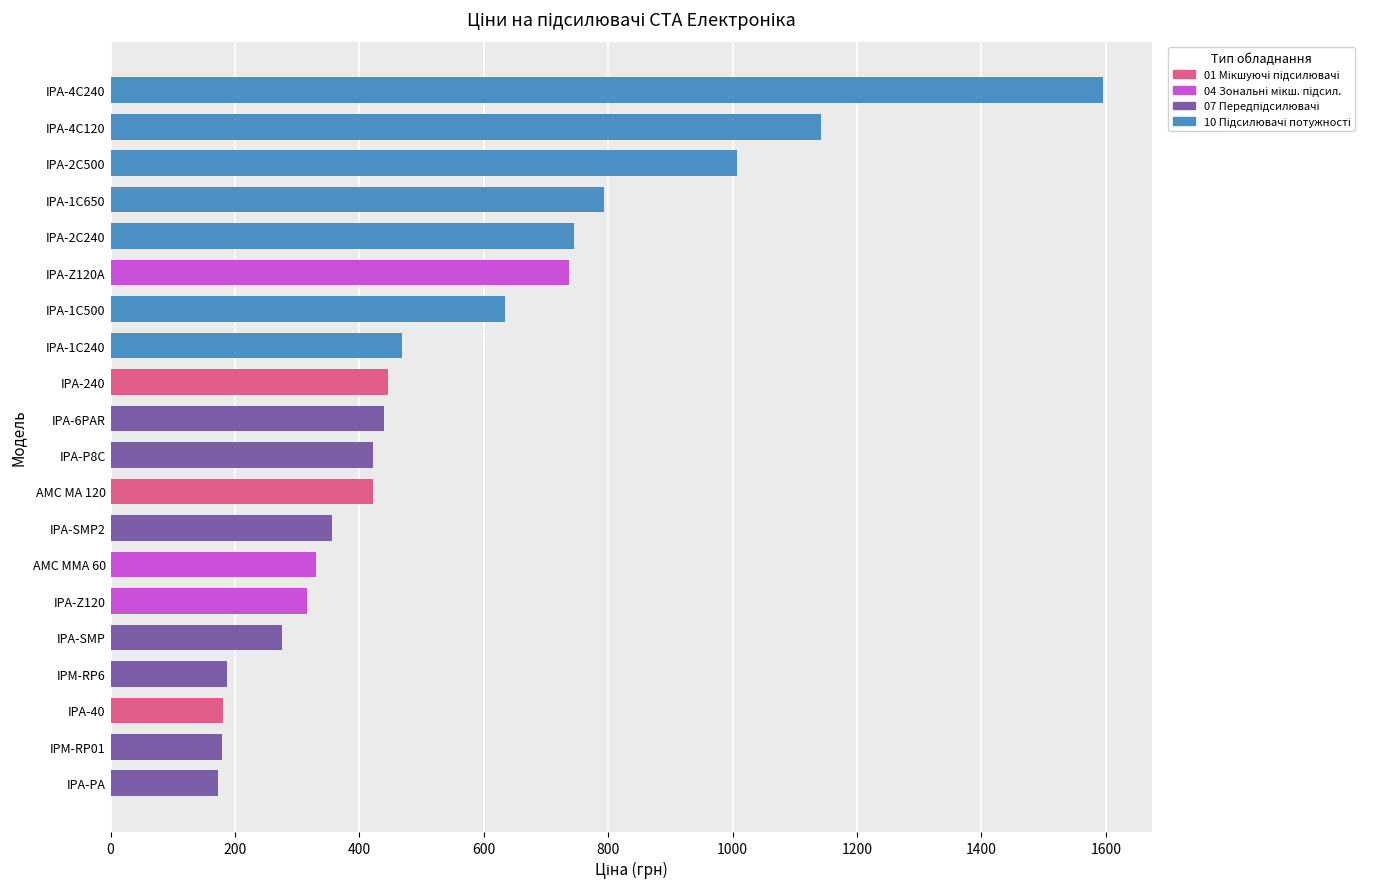

Approximately how many times larger is the value at IPA-SMP compared to IPA-240?

0.6